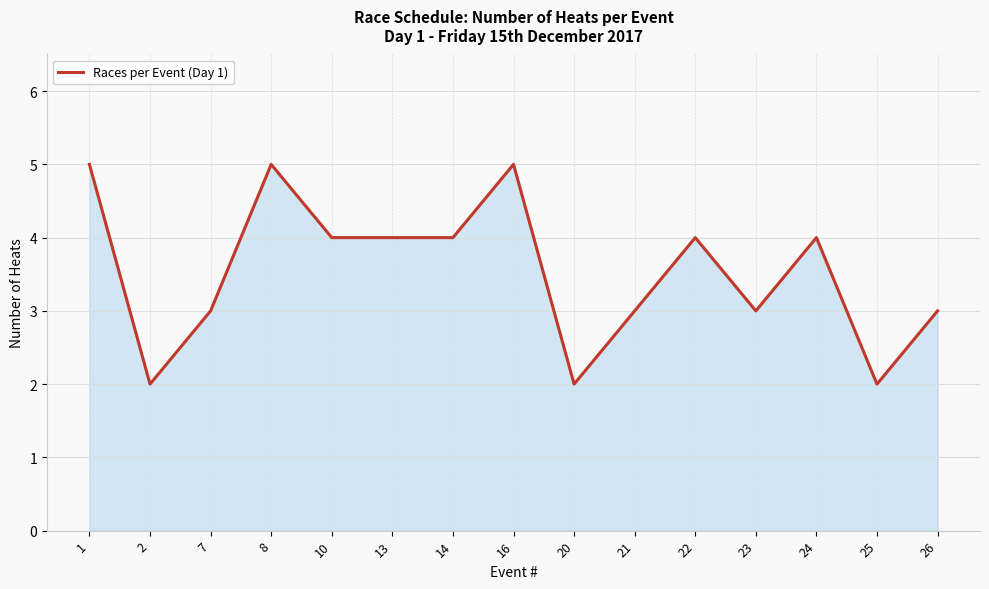

Reading right to left, extract all data points from this chart.

26=3	25=2	24=4	23=3	22=4	21=3	20=2	16=5	14=4	13=4	10=4	8=5	7=3	2=2	1=5